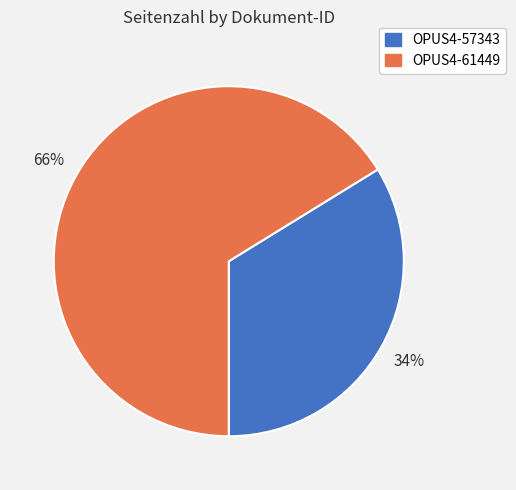

Count the number of slices in the pie.

2